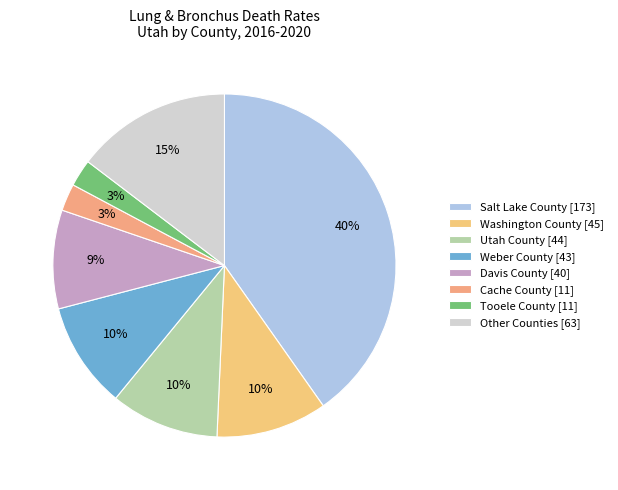

How many slices are in this pie chart?

8